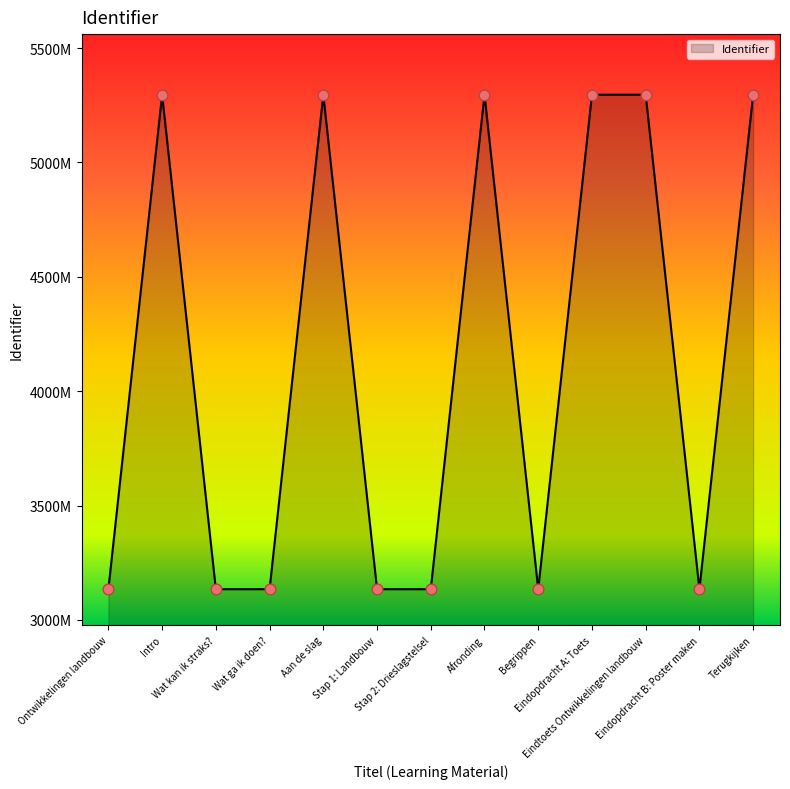

What is the ratio of the value at Afronding to the value at Aan de slag?

1.0